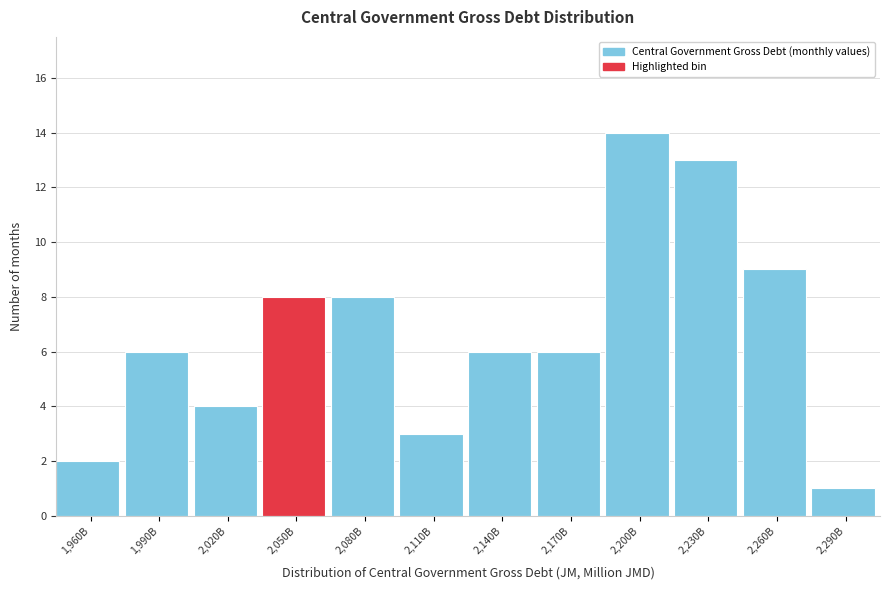

Reading left to right, list all the values displayed in this chart.

1,960B=2	1,990B=6	2,020B=4	2,050B=8	2,080B=8	2,110B=3	2,140B=6	2,170B=6	2,200B=14	2,230B=13	2,260B=9	2,290B=1